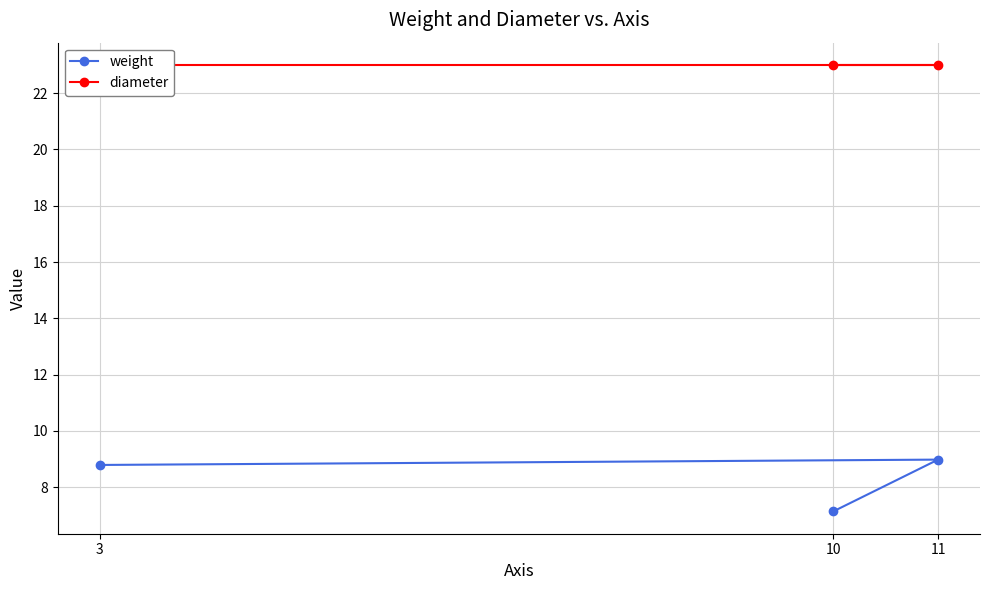

Is it true that weight equals 3.0 at 10?

False